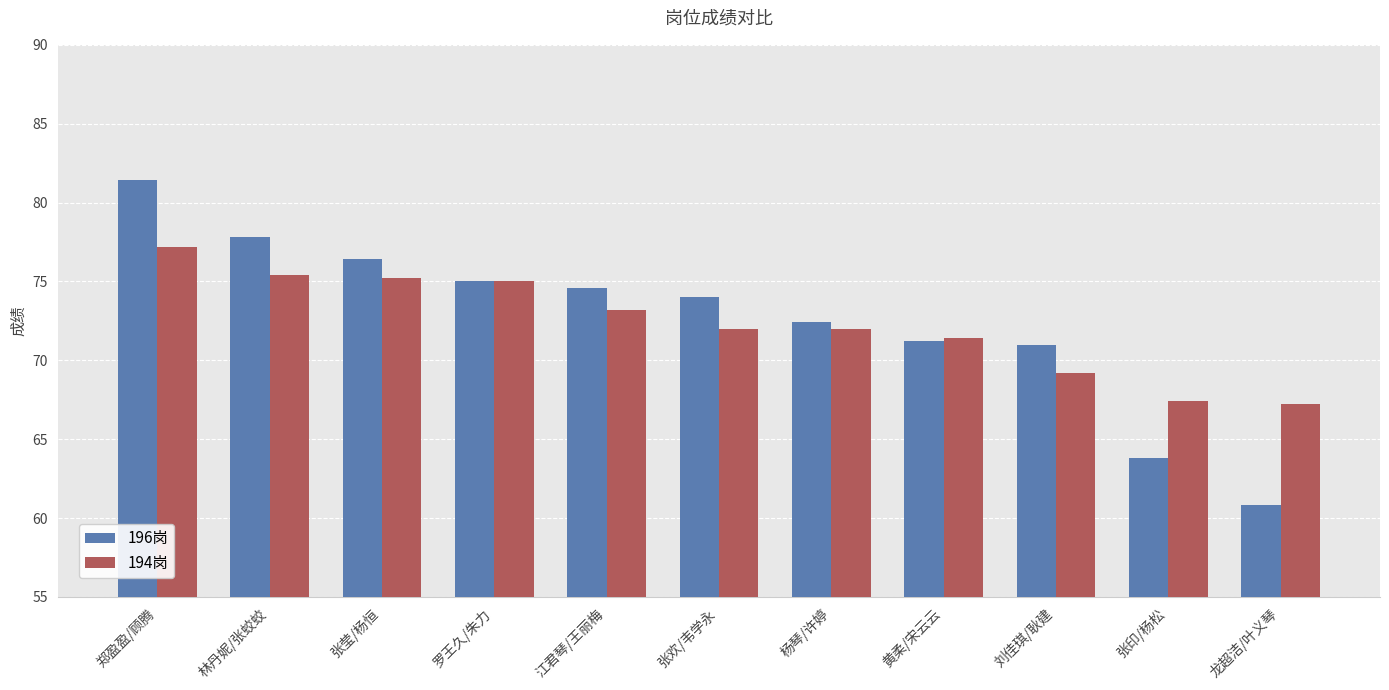

At which category is the sum across all series the highest?

郑盈盈/顾腾